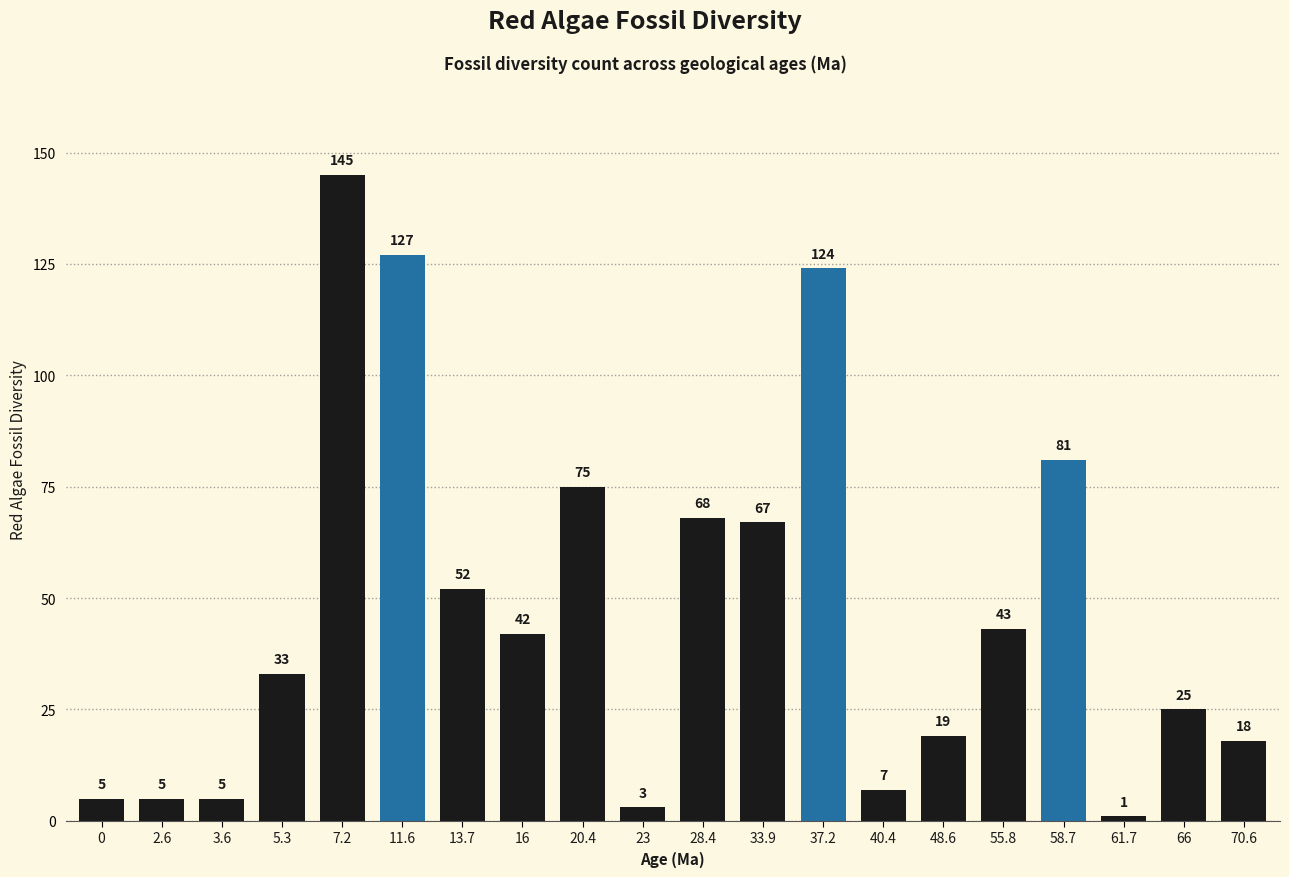

Which category has the highest value across all series?

7.2